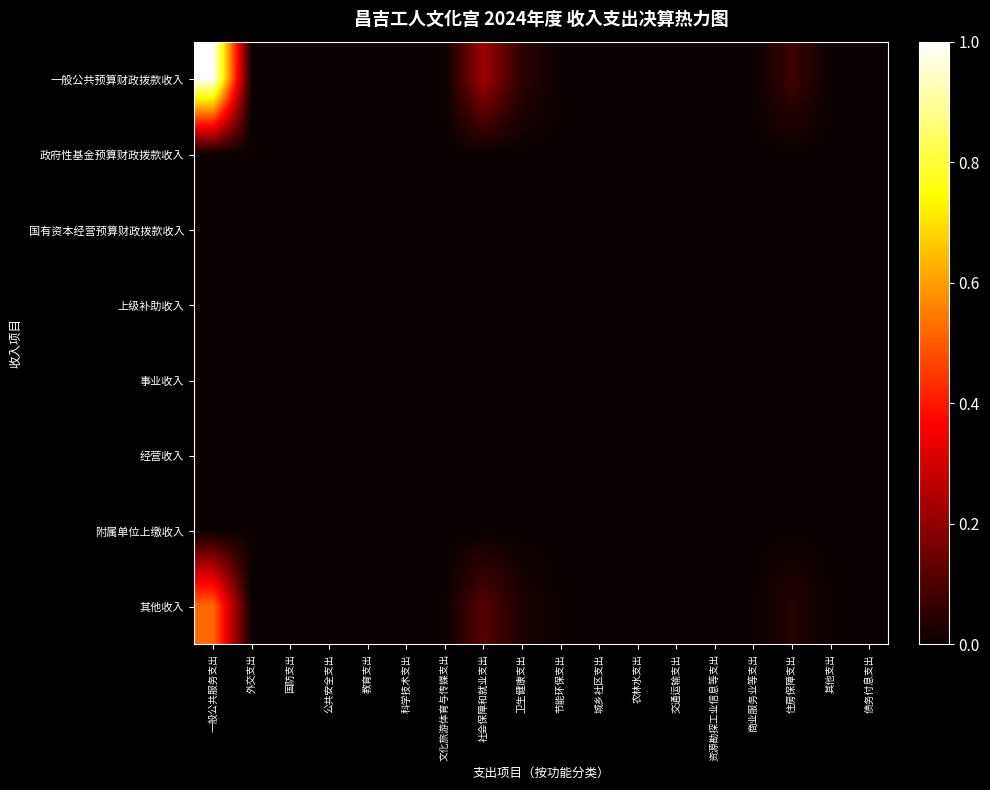

What is the greatest value displayed?

1.0